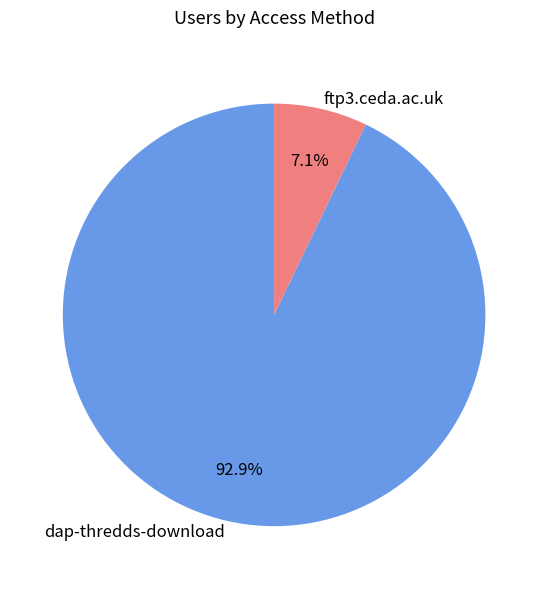

True or false: dap-thredds-download accounts for 87% of the total.

False